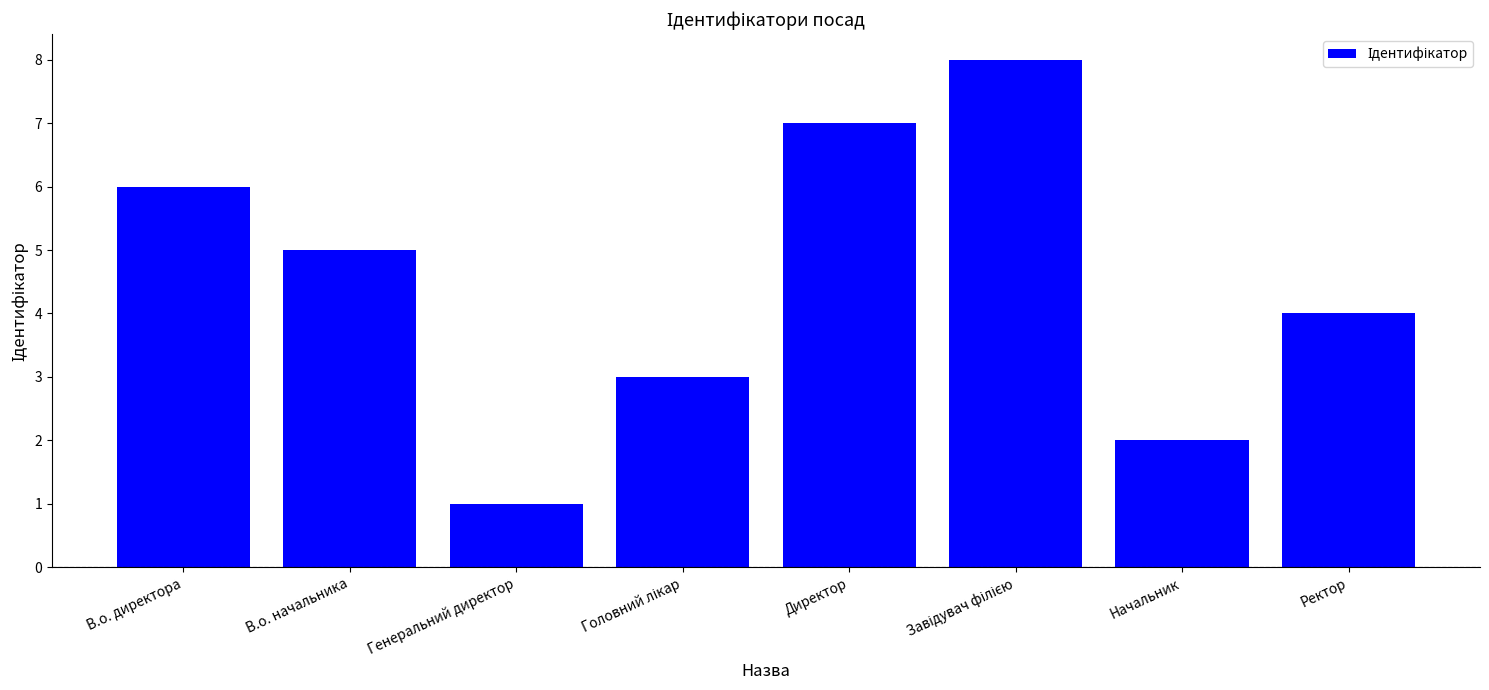

True or false: the data shows 5 at В.о. начальника.

True